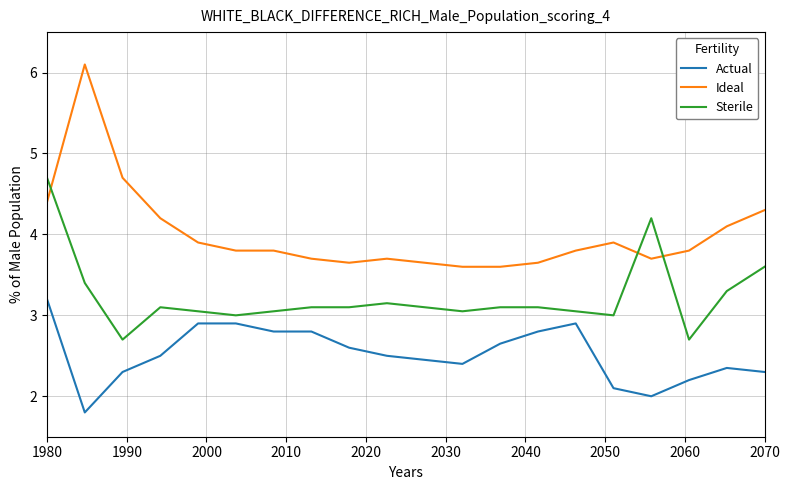

Rank the series by their average value, from lowest to highest.

Actual, Sterile, Ideal